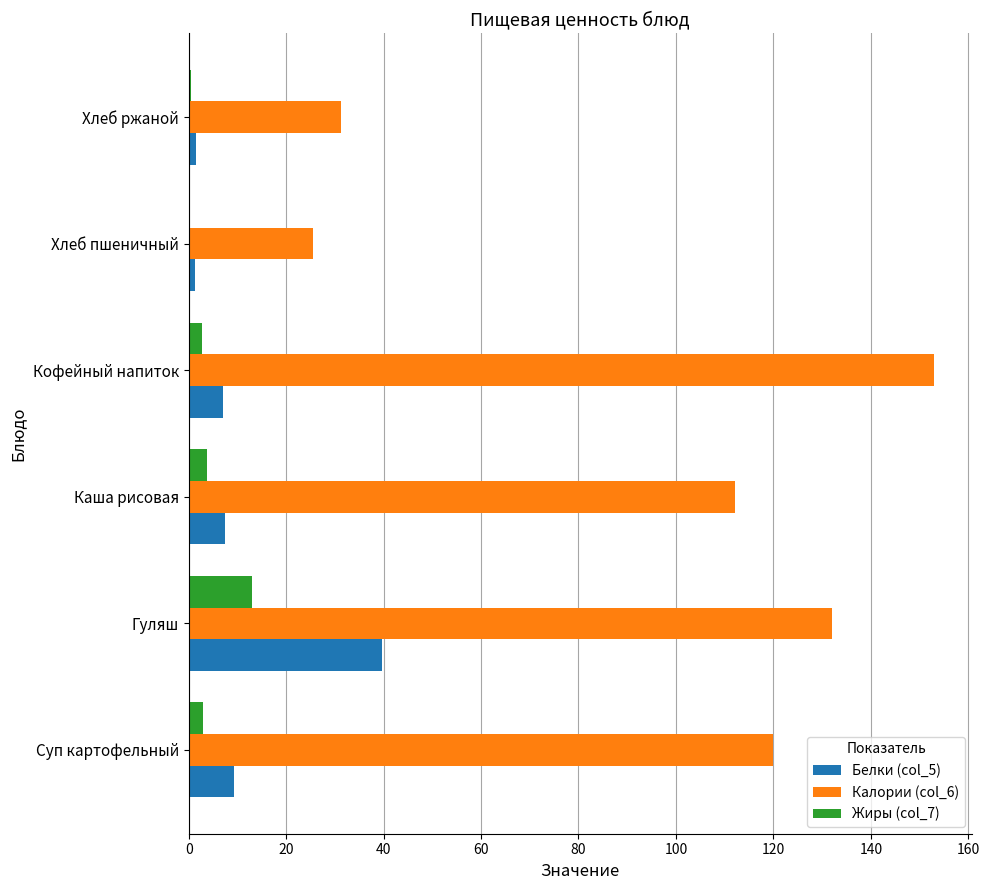

What is the sum of all Белки (col_5) values?

66.3